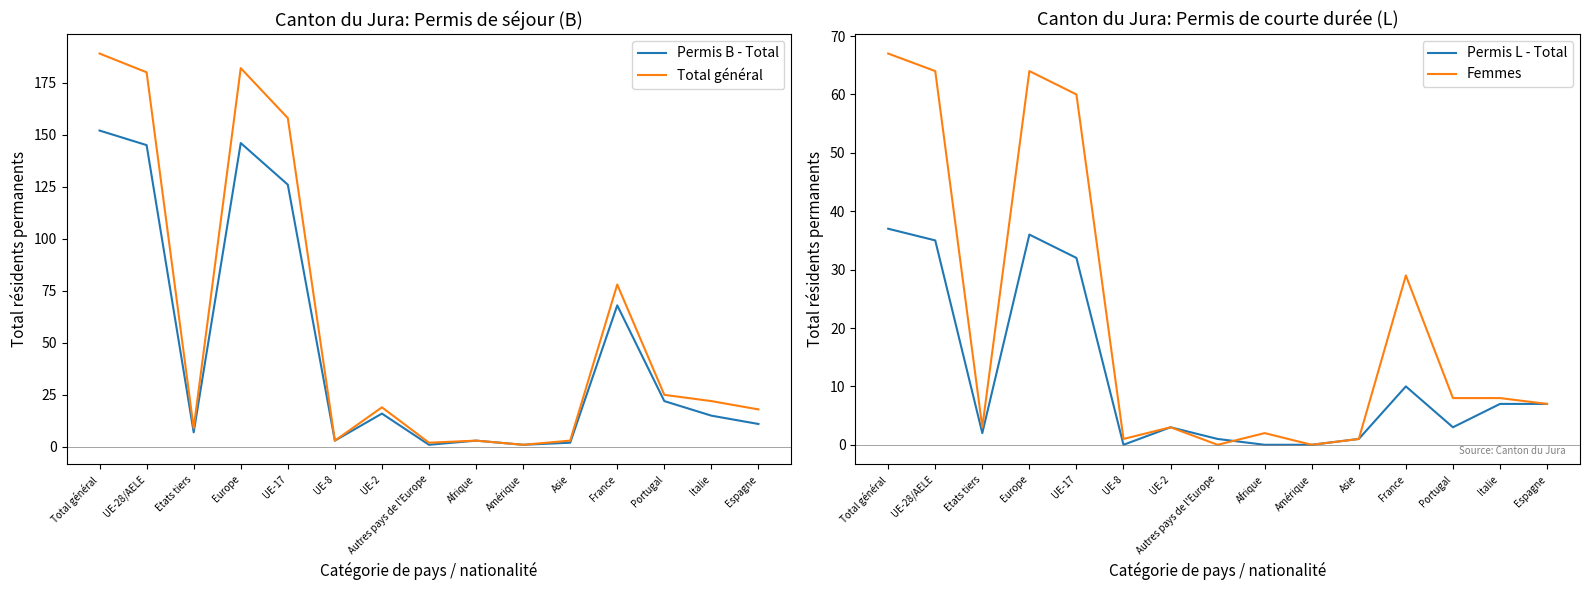

Where is Permis L - Total nearest to the value 18?

France